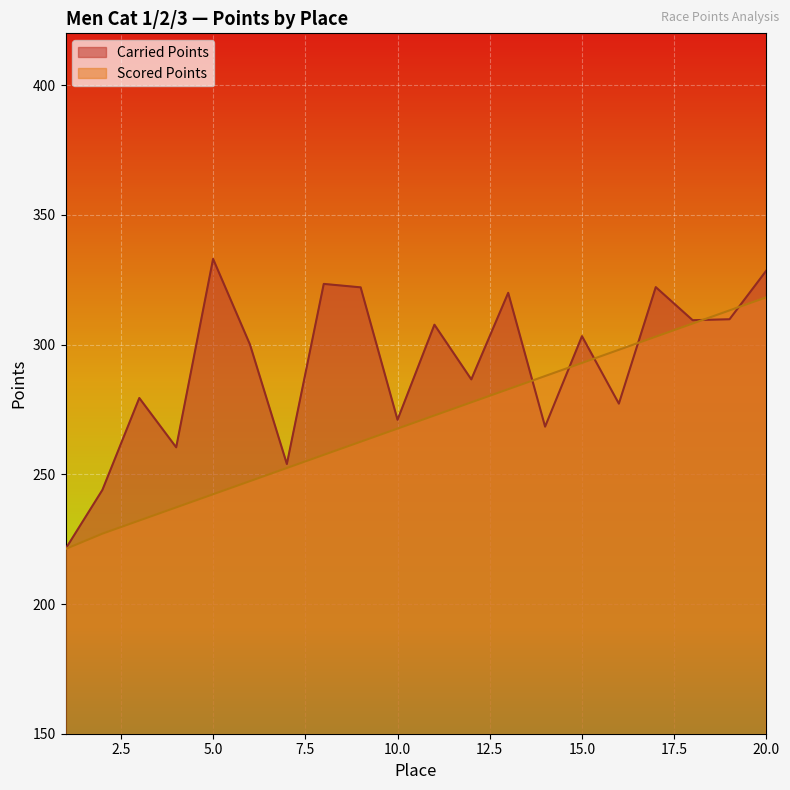

What is the sum of all Scored Points values?

5402.6